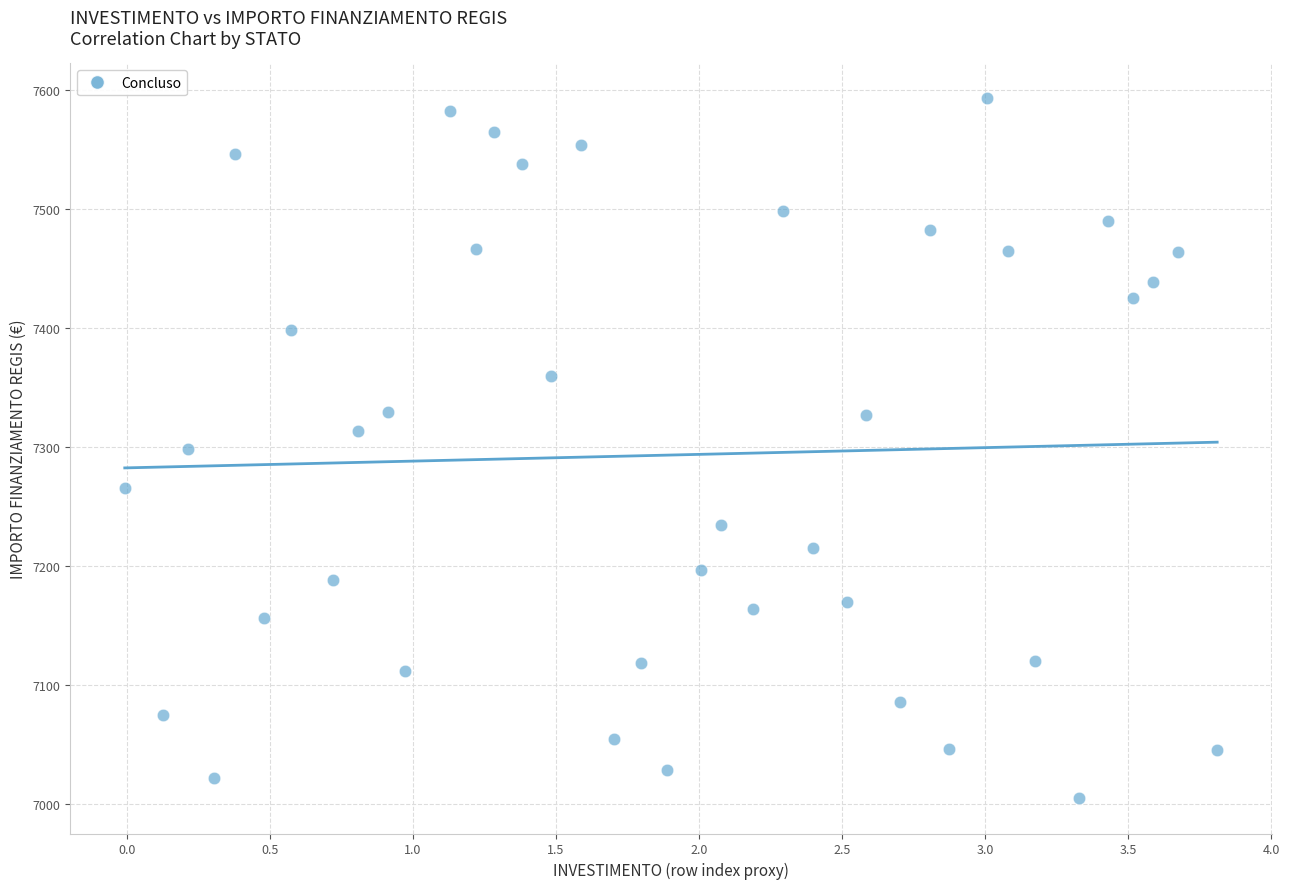

What is the range of X values (max minus min)?

3.8